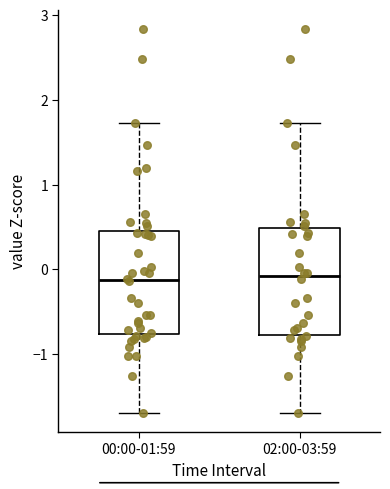

Reading left to right, transcribe this box plot: for each box, give where its median line is, the range the box spans, and where its two whiskers end, as read against the y-axis. The values are not printed on the chart, so give them approximately, as read against the axis.

00:00-01:59: median -0.1, box -0.8 to 0.5, whiskers -1.7 to 1.7
02:00-03:59: median -0.1, box -0.8 to 0.5, whiskers -1.7 to 1.7